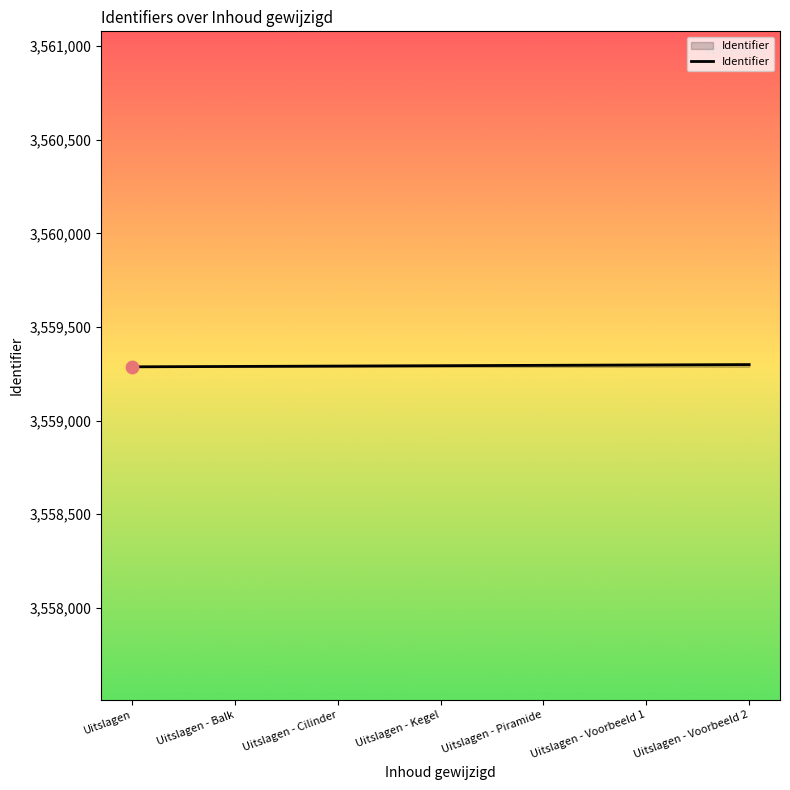

Approximately how many times larger is the value at Uitslagen - Cilinder compared to Uitslagen?

1.0